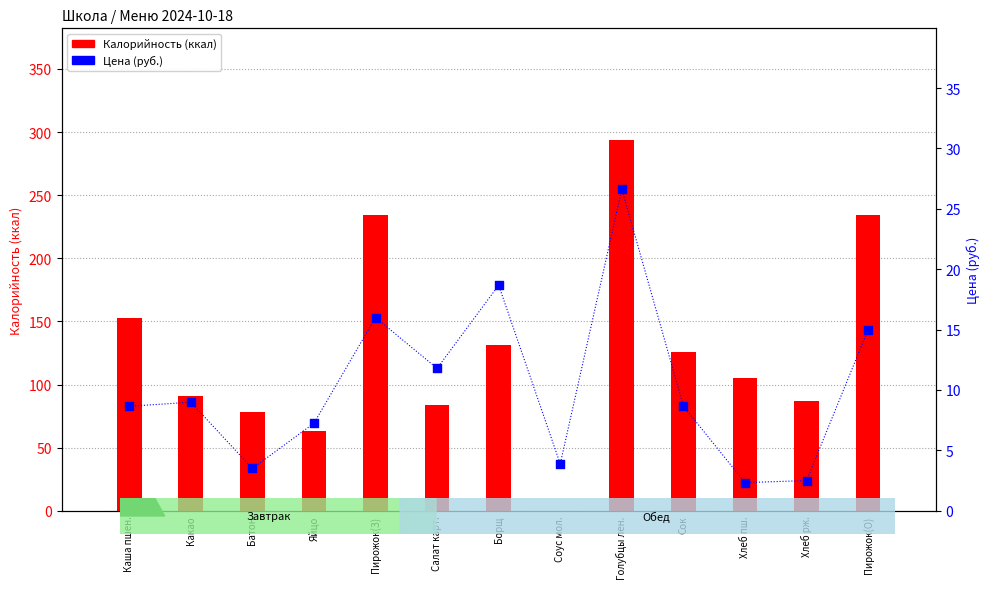

Which series has the widest spread of Y values?

Калорийность (ккал)